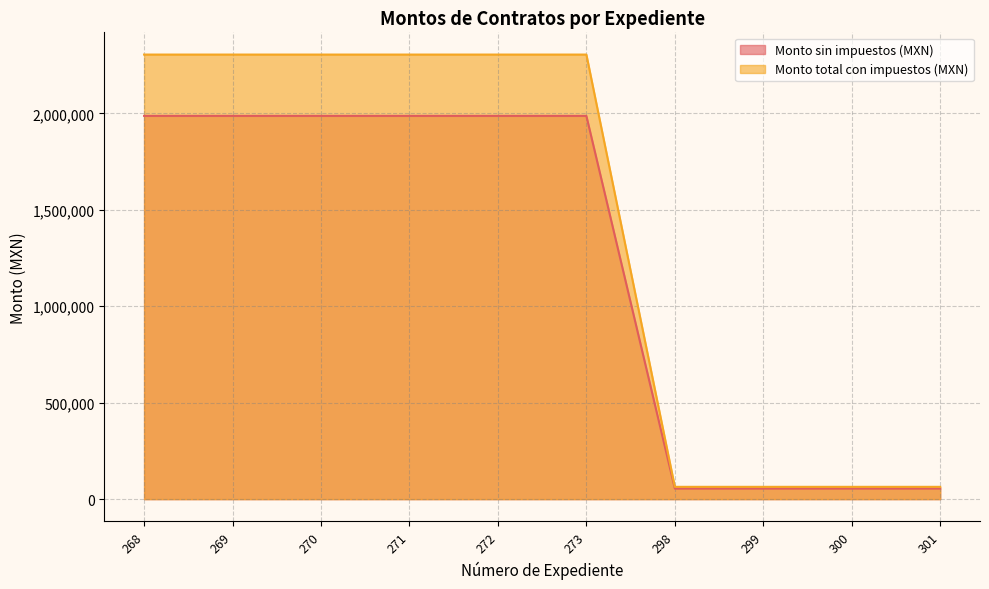

Is the value of Monto sin impuestos (MXN) at 269 greater than the value of Monto total con impuestos (MXN) at 272?

No